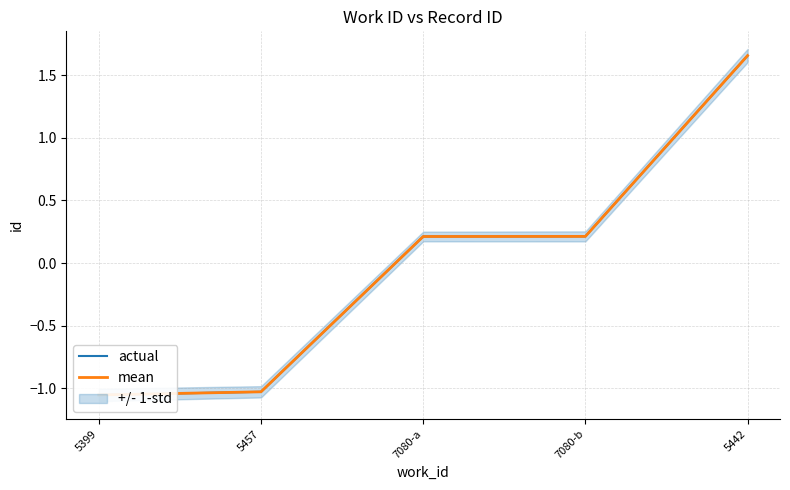

Reading right to left, list all the values displayed in this chart.

actual: 1.7	0.2	0.2	-1.0	-1.1
mean: 1.7	0.2	0.2	-1.0	-1.1